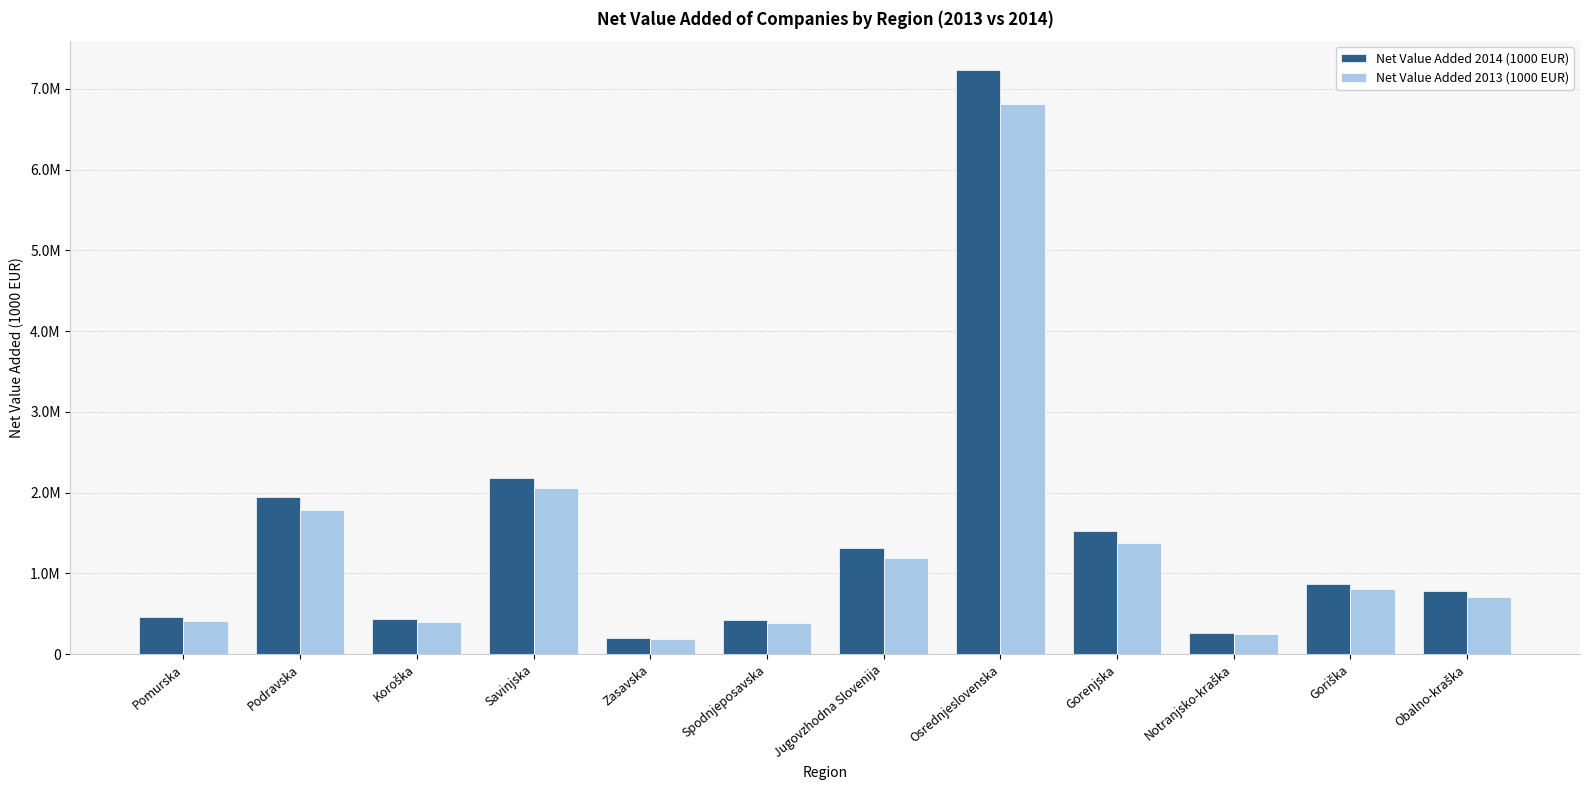

Are the bars horizontal?

No